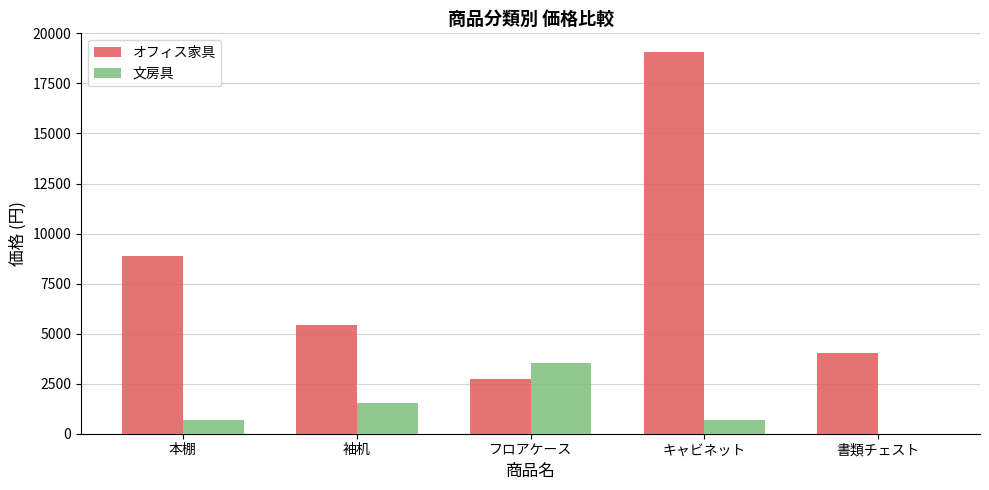

What is the sum of the オフィス家具 values at 袖机 and フロアケース?

8205